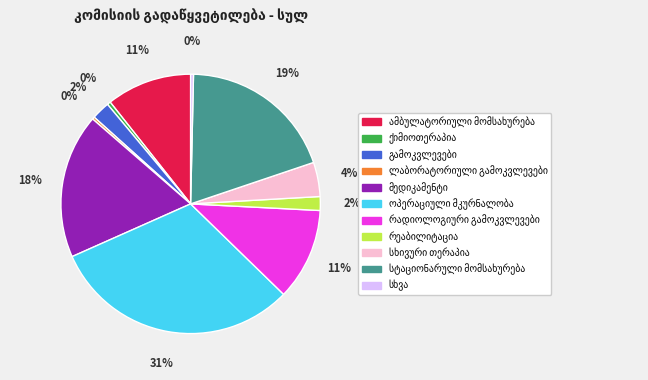

Is there a majority slice in this chart?

No